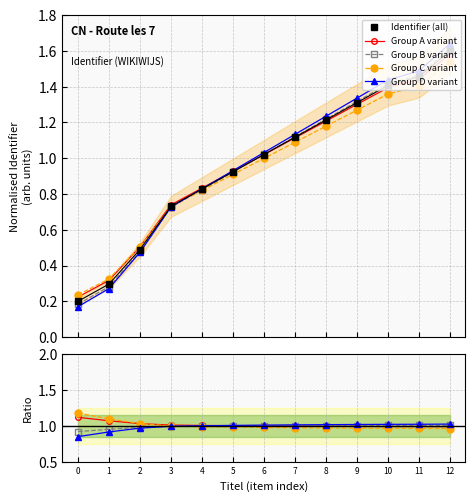

What is the value of the 12th point from the left?

1.5